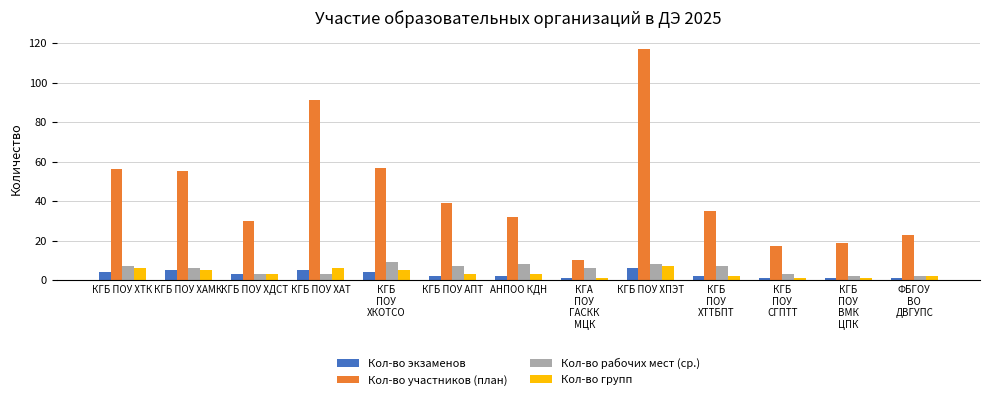

The Кол-во рабочих мест (ср.) series shows 8 at КГБ ПОУ ХПЭТ. True or false?

True